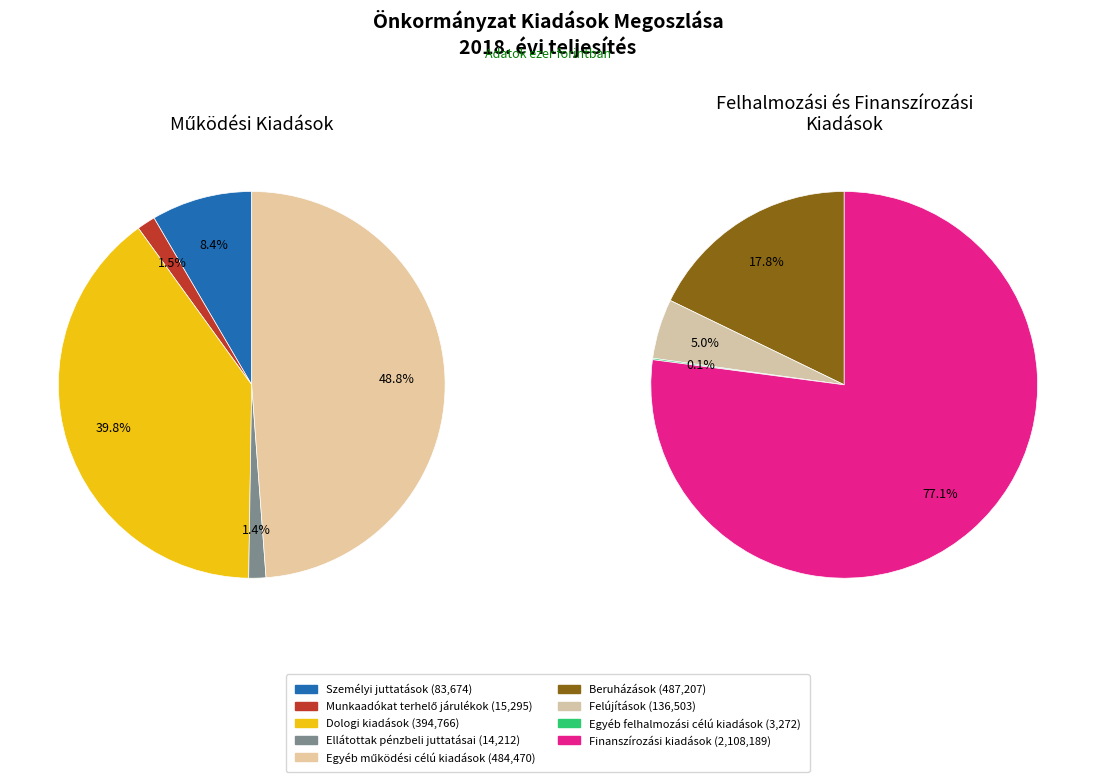

What portion of the pie excludes Egyéb működési célú kiadások?

87.0%